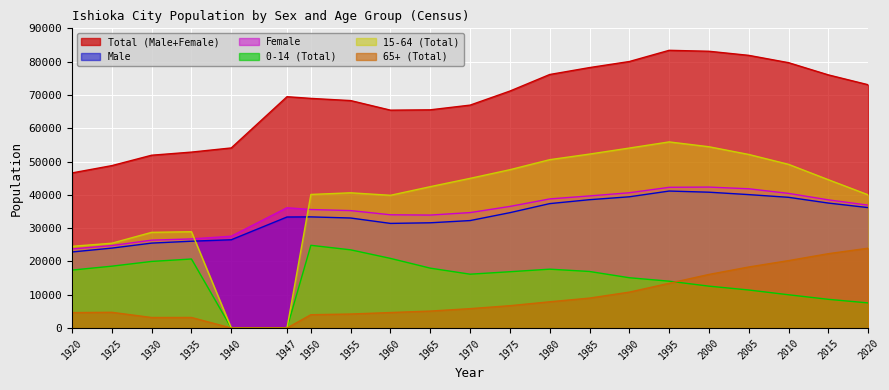

Rank the series at 1950 from highest to lowest value.

Total (Male+Female), 15-64 (Total), Female, Male, 0-14 (Total), 65+ (Total)